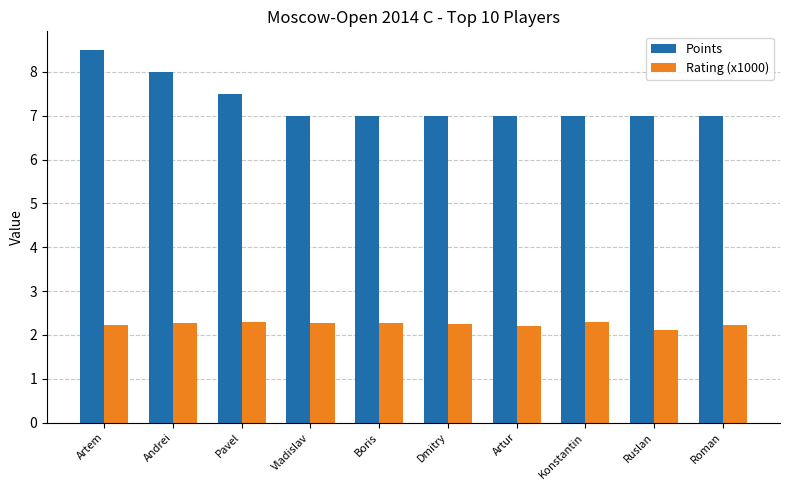

Rank the series at Boris from lowest to highest value.

Rating (x1000), Points